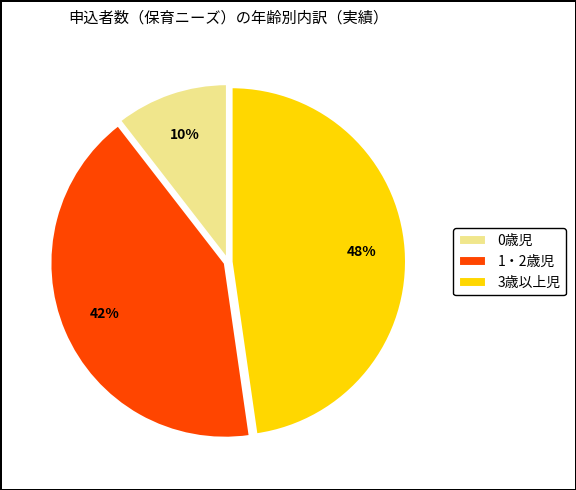

To the nearest percent, what is the difference between the 1・2歳児 and 3歳以上児 slice percentages?

6%